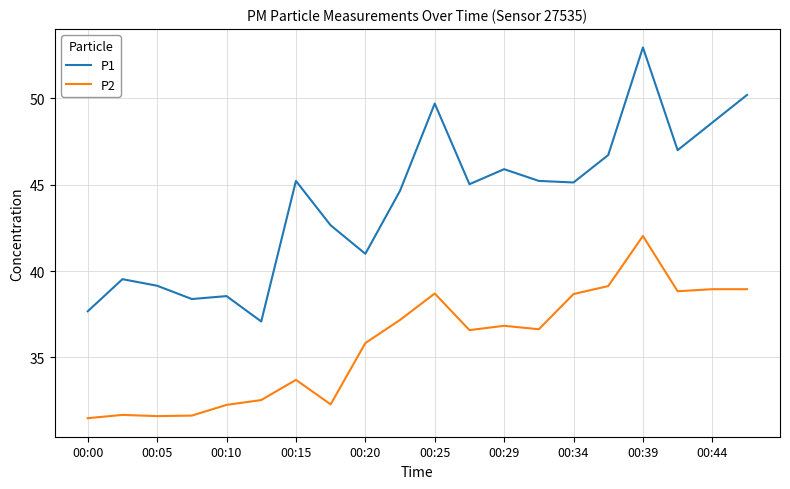

Rank the series by their maximum value, from lowest to highest.

P2, P1